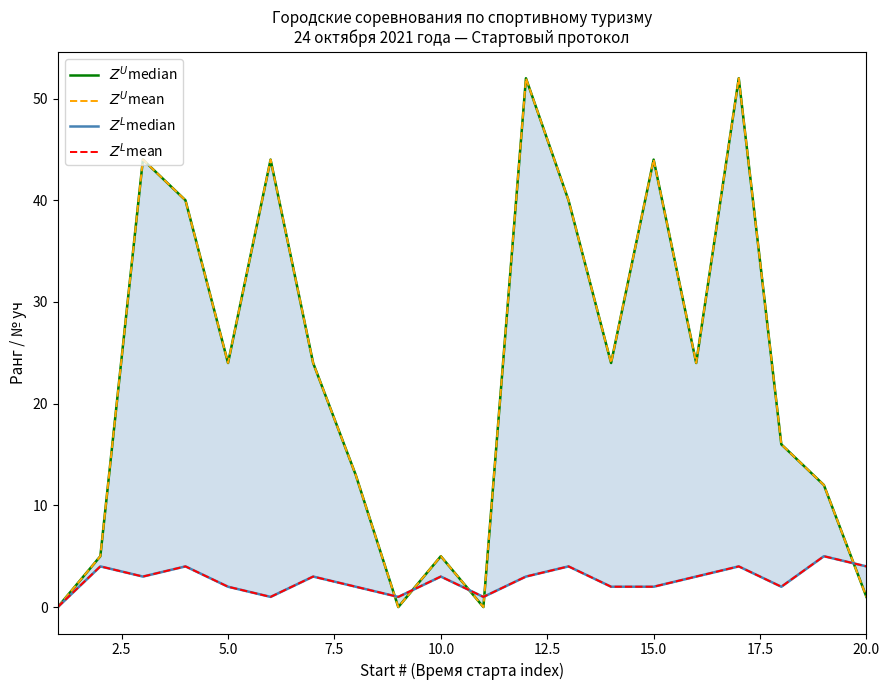

List the series in order of their peak value, lowest first.

$Z^L$median, $Z^L$mean, $Z^U$median, $Z^U$mean